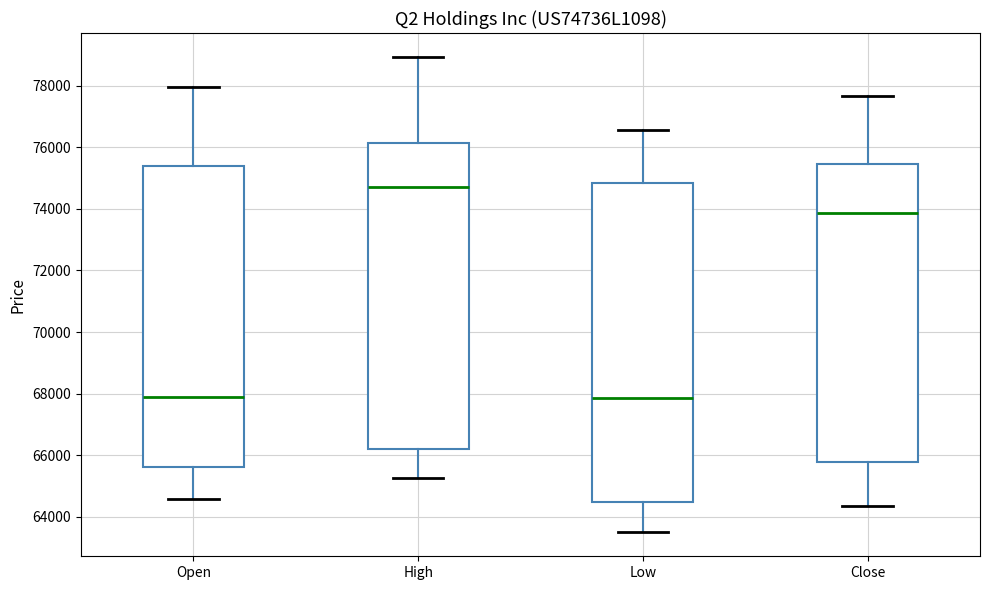

Reading left to right, read every box against the y-axis: the position of its median line, the range the box covers, and the ends of its whiskers. The values are not printed on the chart, so give them approximately, as read against the axis.

Open: median 67800, box 65600 to 75400, whiskers 64600 to 78000
High: median 74800, box 66200 to 76200, whiskers 65200 to 79000
Low: median 67800, box 64400 to 74800, whiskers 63400 to 76600
Close: median 73800, box 65800 to 75400, whiskers 64400 to 77600